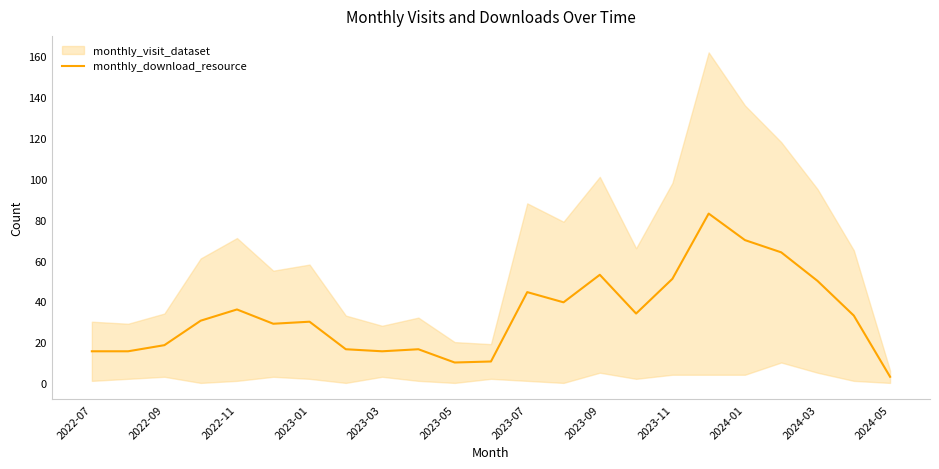

Is it true that monthly_download_resource equals 18.5 at 2022-09?

True